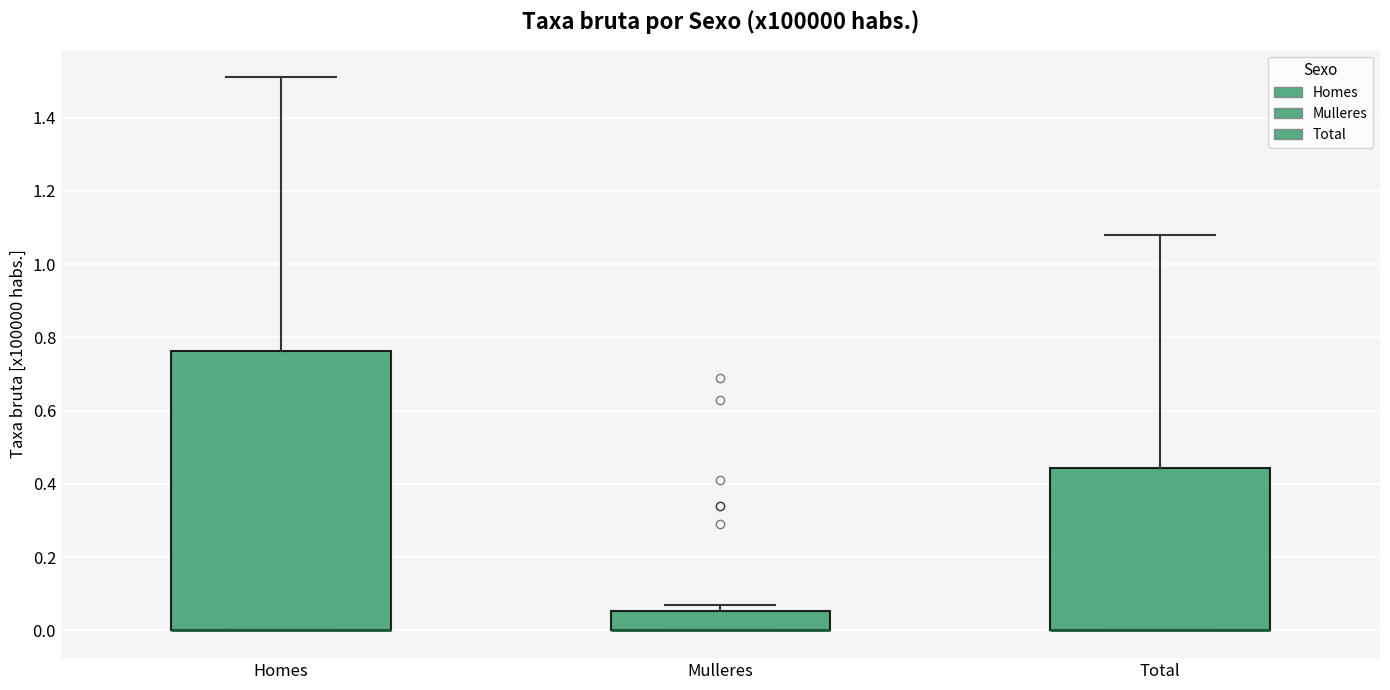

Reading left to right, read every box against the y-axis: the position of its median line, the range the box covers, and the ends of its whiskers. The values are not printed on the chart, so give them approximately, as read against the axis.

Homes: median 0.00 (drawn on the box's lower edge), box 0.00 to 0.76, whiskers 0.00 to 1.52
Mulleres: median 0.00 (drawn on the box's lower edge), box 0.00 to 0.06, whiskers 0.00 to 0.08
Total: median 0.00 (drawn on the box's lower edge), box 0.00 to 0.44, whiskers 0.00 to 1.08